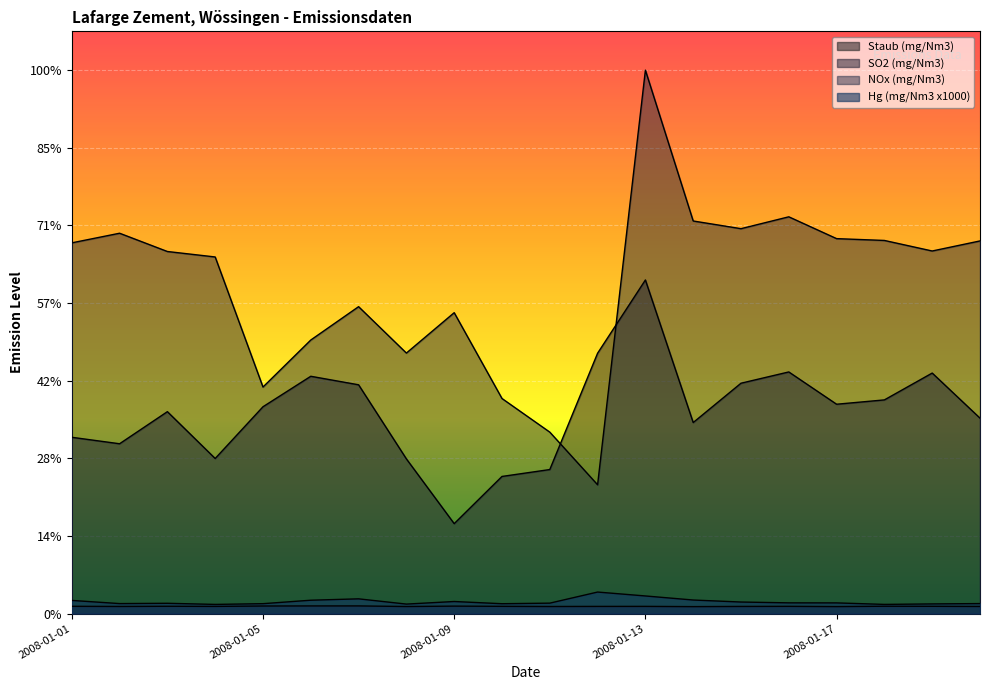

True or false: Staub (mg/Nm3) and SO2 (mg/Nm3) cross at least once.

False